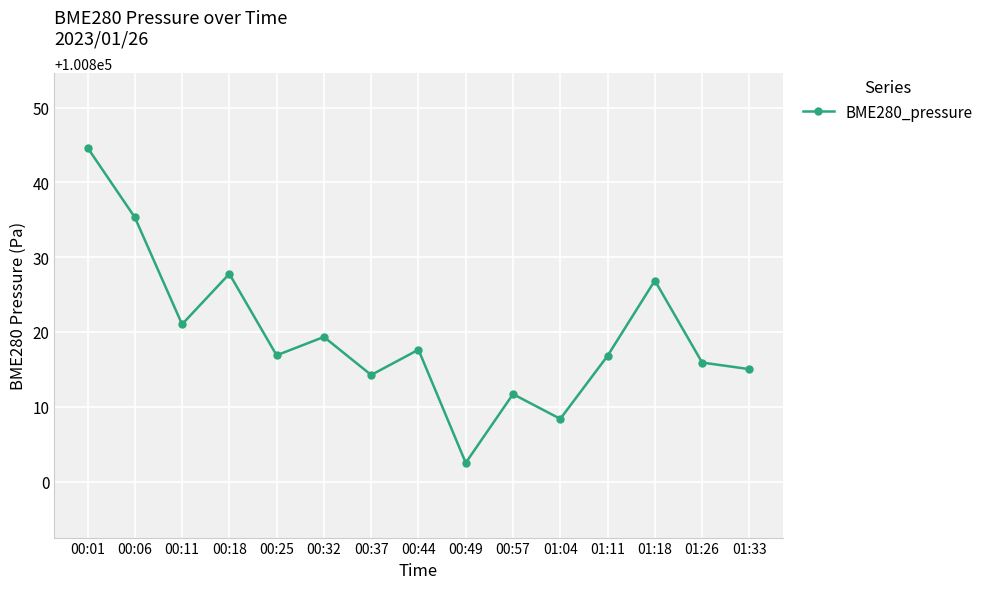

What is the difference between the values at 00:32 and 01:18?

7.5